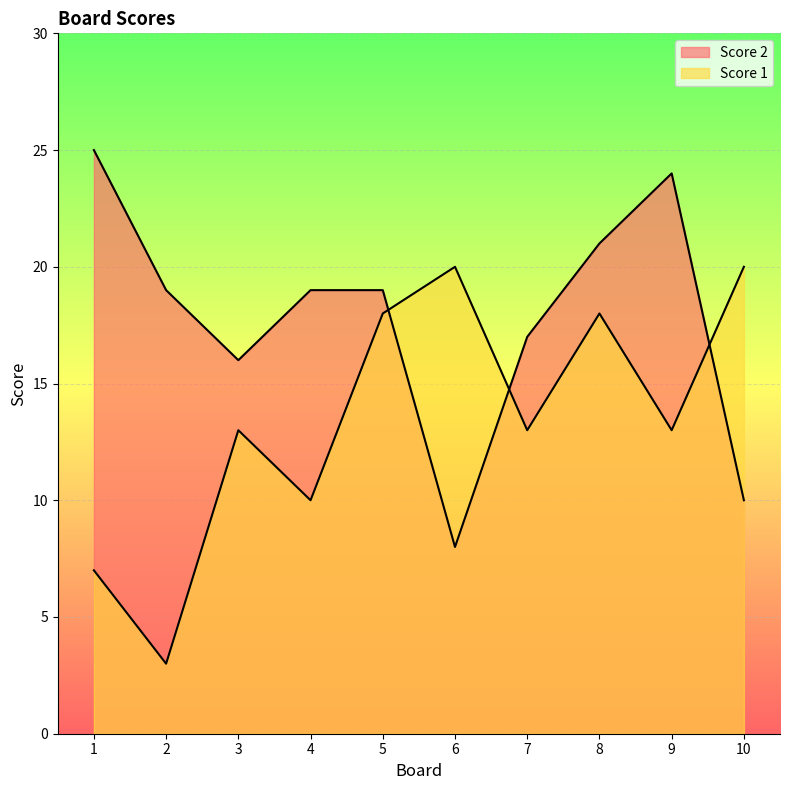

Where is the first local minimum for Score 1?

2